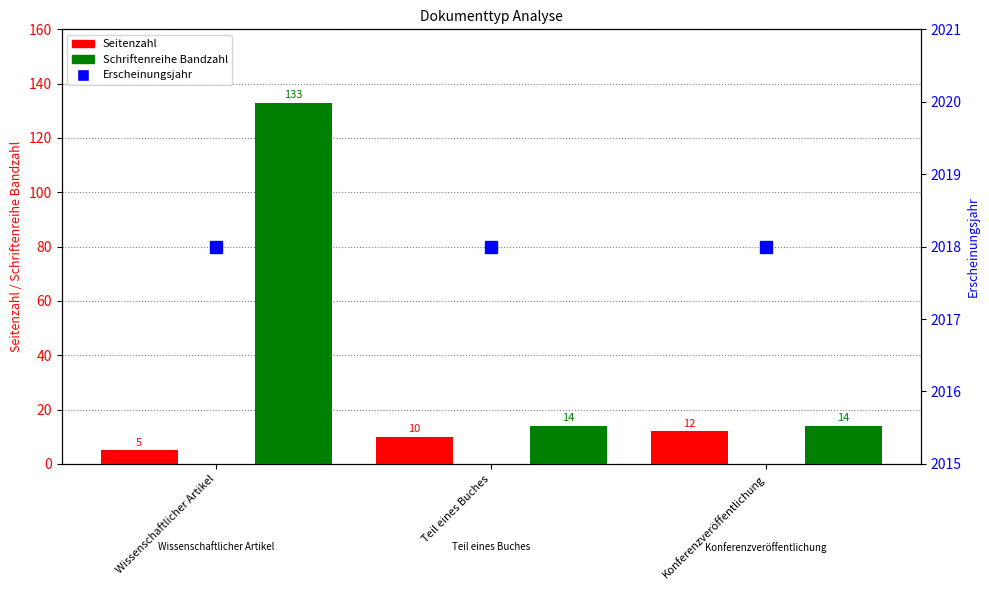

Reading left to right, transcribe all the data shown in this chart.

Seitenzahl: 5	10	12
Schriftenreihe Bandzahl: 133	14	14
Erscheinungsjahr: 2018	2018	2018